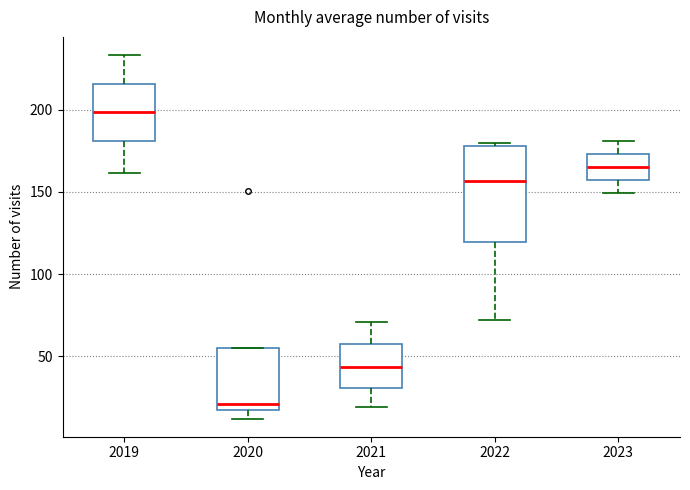

Reading left to right, read every box against the y-axis: the position of its median line, the range the box covers, and the ends of its whiskers. The values are not printed on the chart, so give them approximately, as read against the axis.

2019: median 200, box 180 to 215, whiskers 160 to 235
2020: median 20, box 15 to 55, whiskers 10 to 55
2021: median 45, box 30 to 60, whiskers 20 to 70
2022: median 155, box 120 to 180, whiskers 70 to 180 (just above the box's upper edge)
2023: median 165, box 155 to 175, whiskers 150 to 180